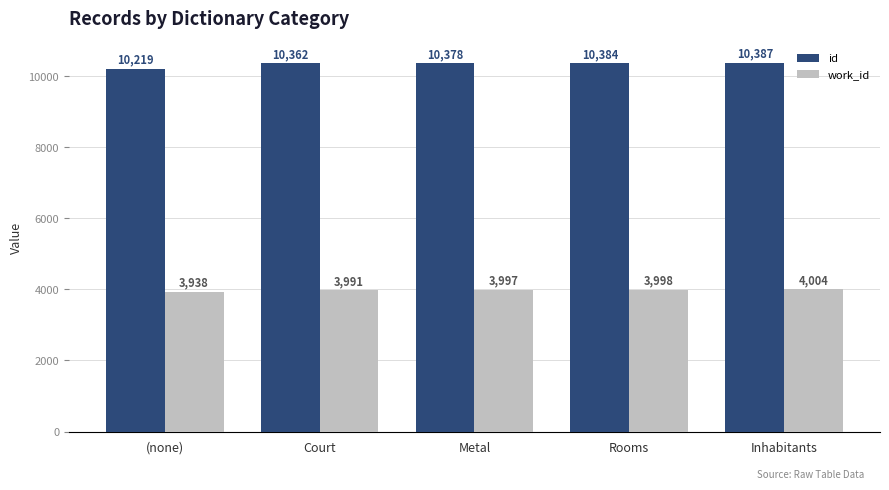

How many data points in id are less than 10378?

2